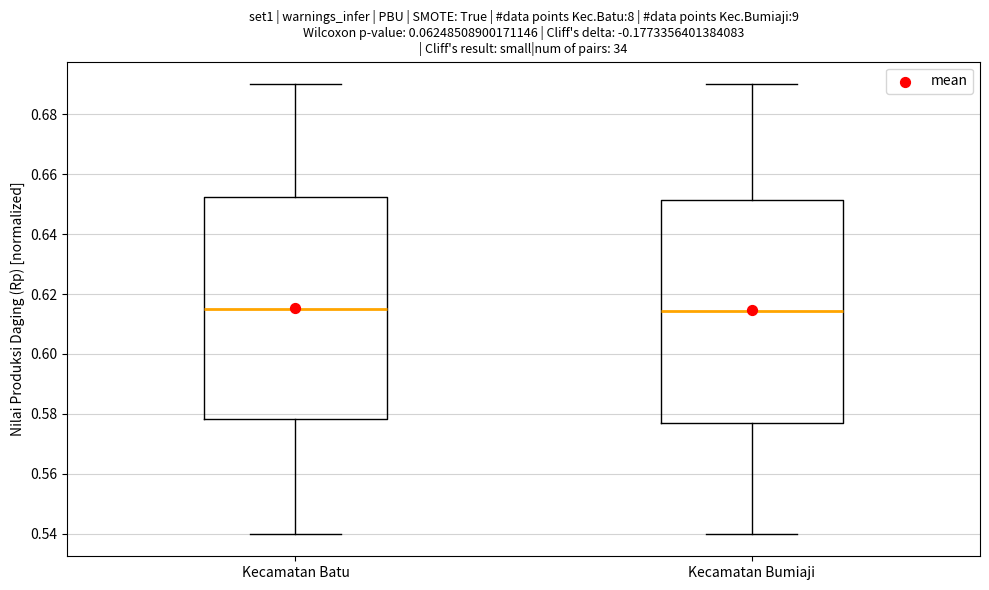

Reading left to right, read every box against the y-axis: the position of its median line, the range the box covers, and the ends of its whiskers. The values are not printed on the chart, so give them approximately, as read against the axis.

Kecamatan Batu: median 0.616, box 0.578 to 0.652, whiskers 0.540 to 0.690
Kecamatan Bumiaji: median 0.614, box 0.578 to 0.652, whiskers 0.540 to 0.690